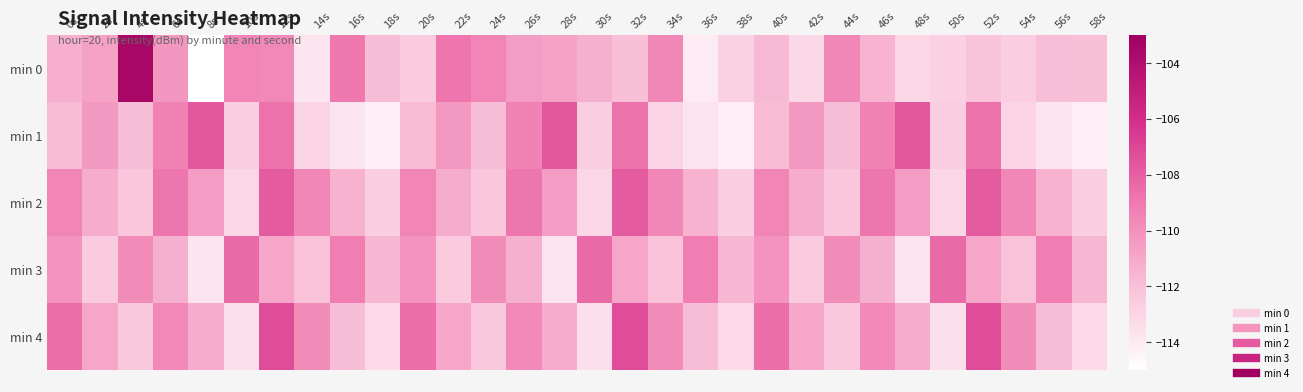

Which label corresponds to the largest value in the chart?

4s